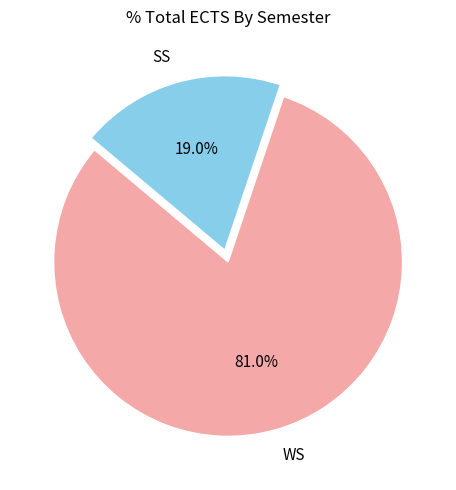

Rank the categories by value from highest to lowest.

WS, SS